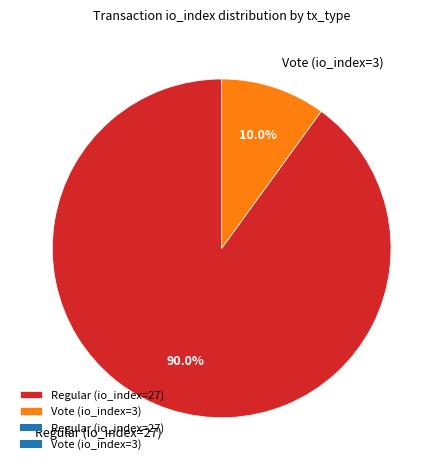

What percentage is NOT represented by Regular (io_index=27)?

10.0%